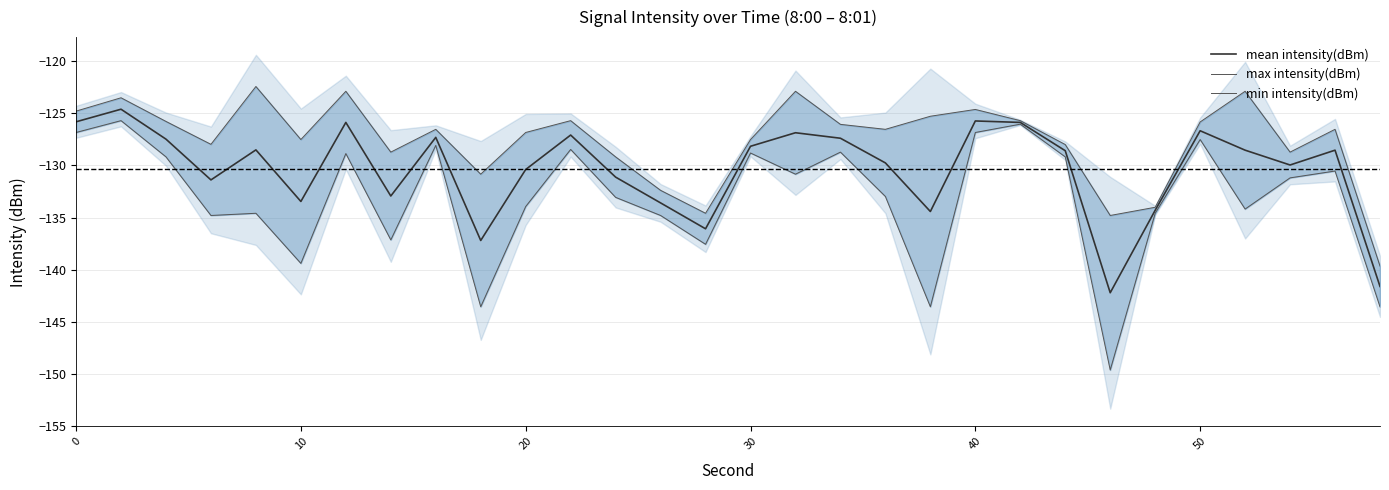

What value does the min intensity(dBm) series have at 0?

-126.9